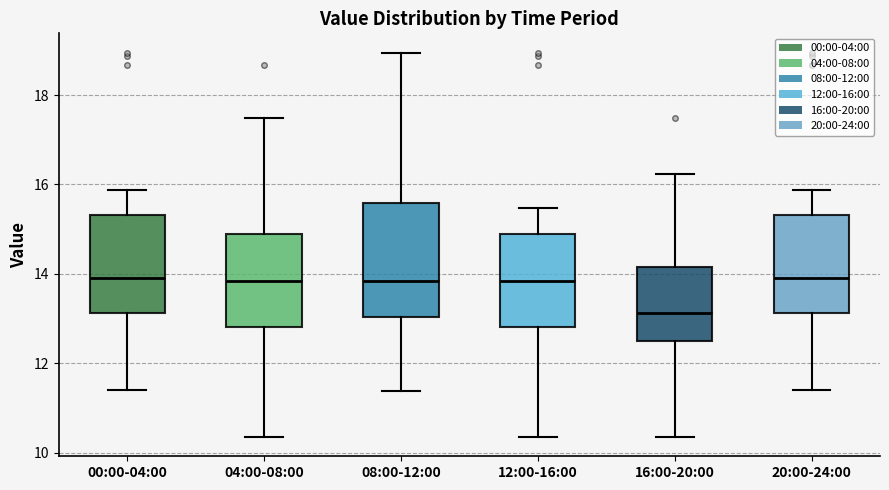

Reading left to right, transcribe this box plot: for each box, give where its median line is, the range the box spans, and where its two whiskers end, as read against the y-axis. The values are not printed on the chart, so give them approximately, as read against the axis.

00:00-04:00: median 14.0, box 13.2 to 15.4, whiskers 11.4 to 15.8
04:00-08:00: median 13.8, box 12.8 to 14.8, whiskers 10.4 to 17.4
08:00-12:00: median 13.8, box 13.0 to 15.6, whiskers 11.4 to 19.0
12:00-16:00: median 13.8, box 12.8 to 14.8, whiskers 10.4 to 15.4
16:00-20:00: median 13.2, box 12.6 to 14.2, whiskers 10.4 to 16.2
20:00-24:00: median 14.0, box 13.2 to 15.4, whiskers 11.4 to 15.8